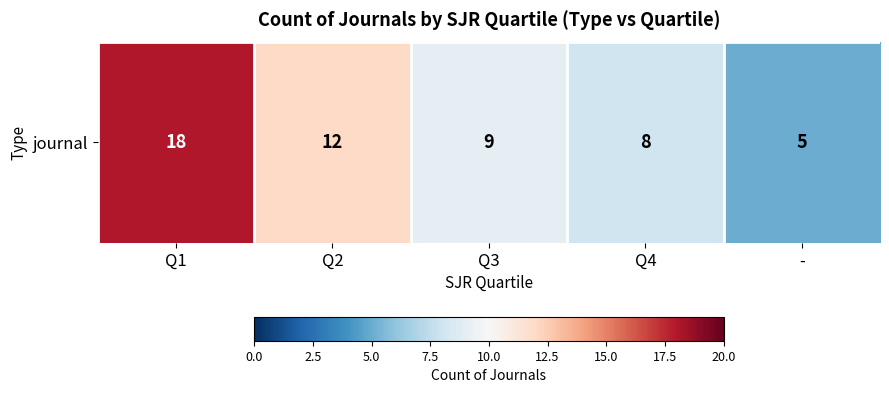

Reading right to left, extract all data points from this chart.

5	8	9	12	18